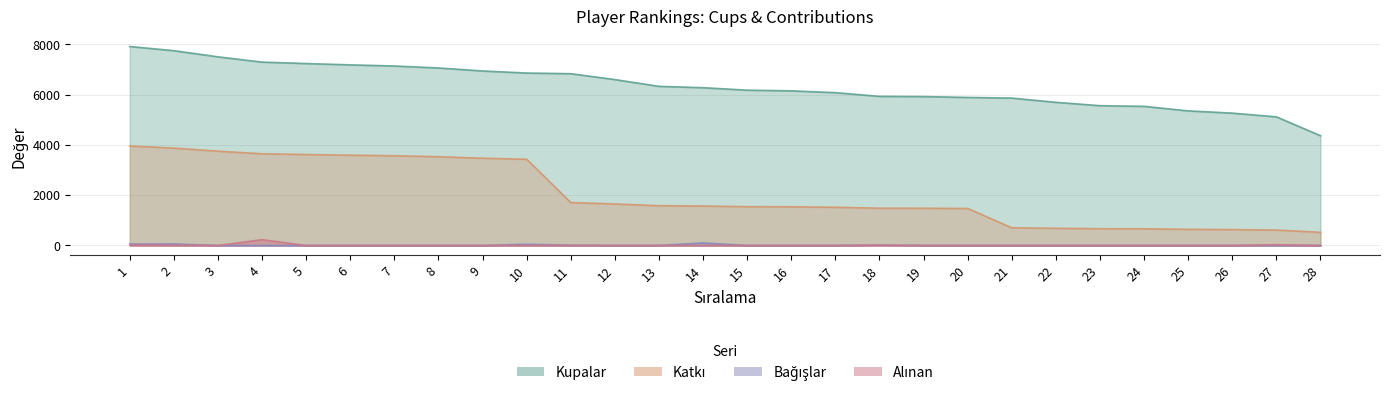

What is the sum of all Bağışlar values?

300